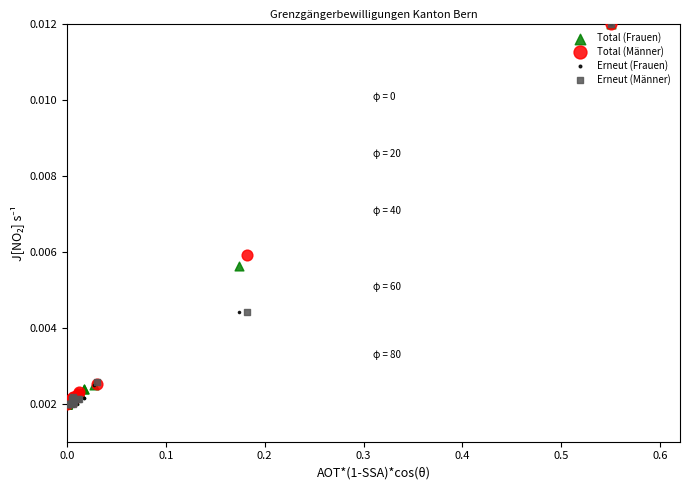

What are all the series names shown in the legend?

Total (Frauen), Total (Männer), Erneut (Frauen), Erneut (Männer)